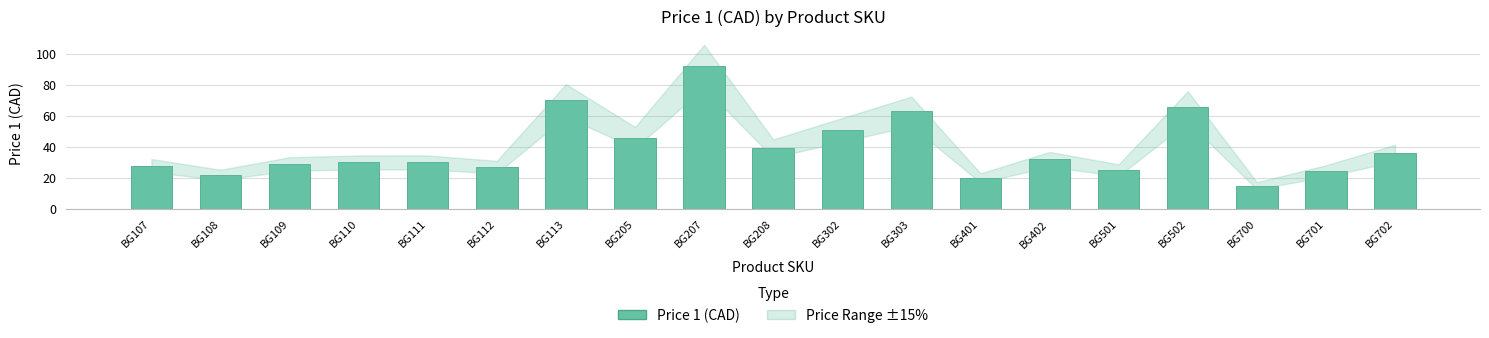

What is the average value?

39.2